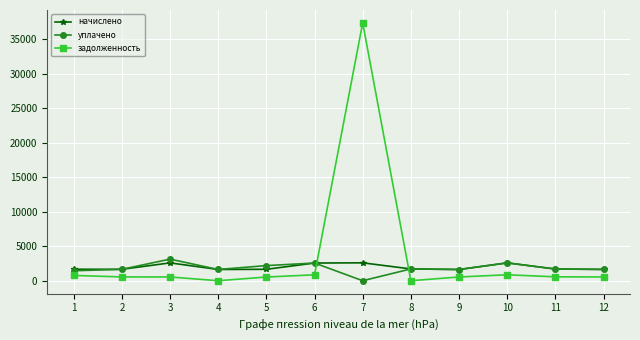

What are all the series names shown in the legend?

начислено, уплачено, задолженность